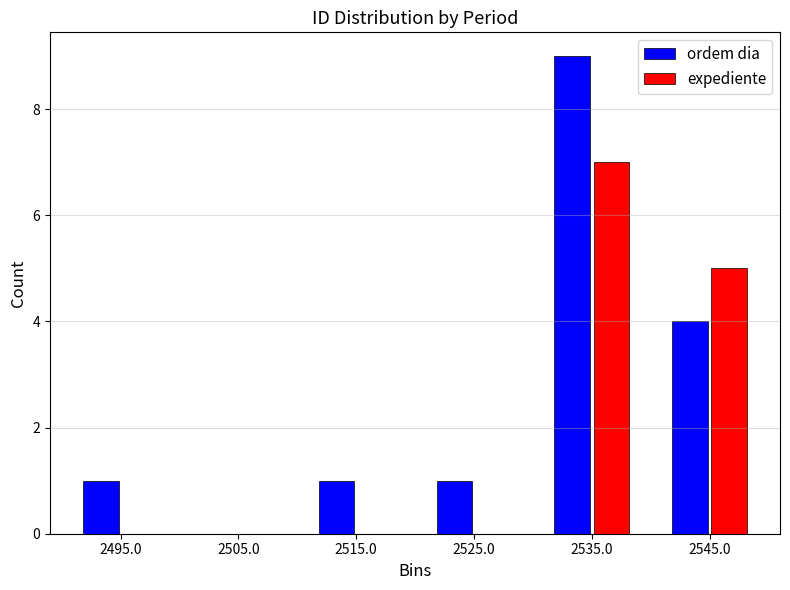

Reading left to right, list every range on the x-axis with the height of the bar of each series over it. The values are not printed on the chart, so give them approximately, as read against the axis.

2490 to 2500: ordem dia=1	expediente=0
2500 to 2510: ordem dia=0	expediente=0
2510 to 2520: ordem dia=1	expediente=0
2520 to 2530: ordem dia=1	expediente=0
2530 to 2540: ordem dia=9	expediente=7
2540 to 2550: ordem dia=4	expediente=5